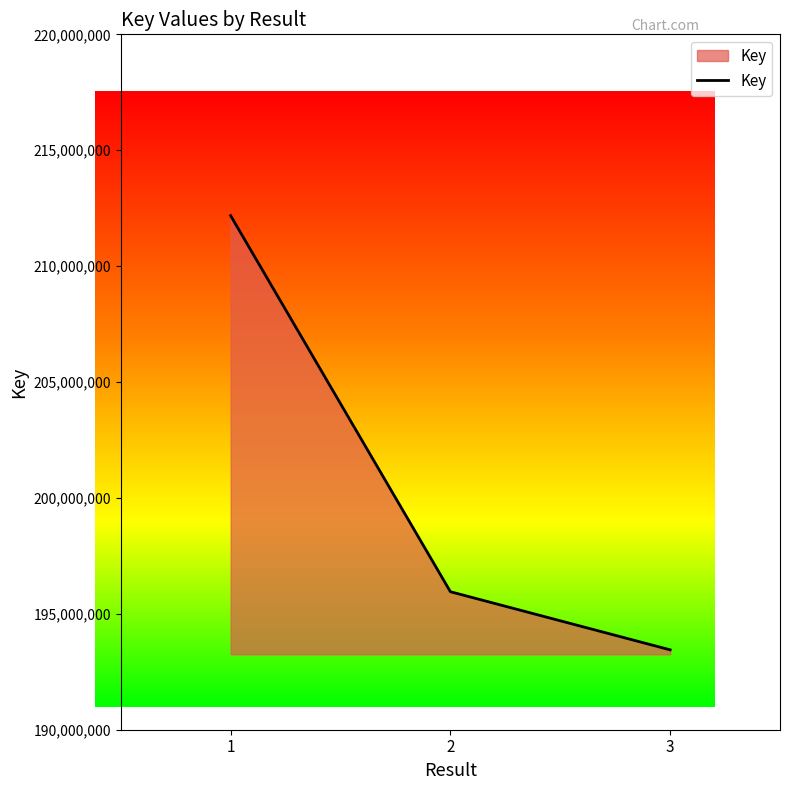

What is the difference between the second highest and minimum values?

2507268